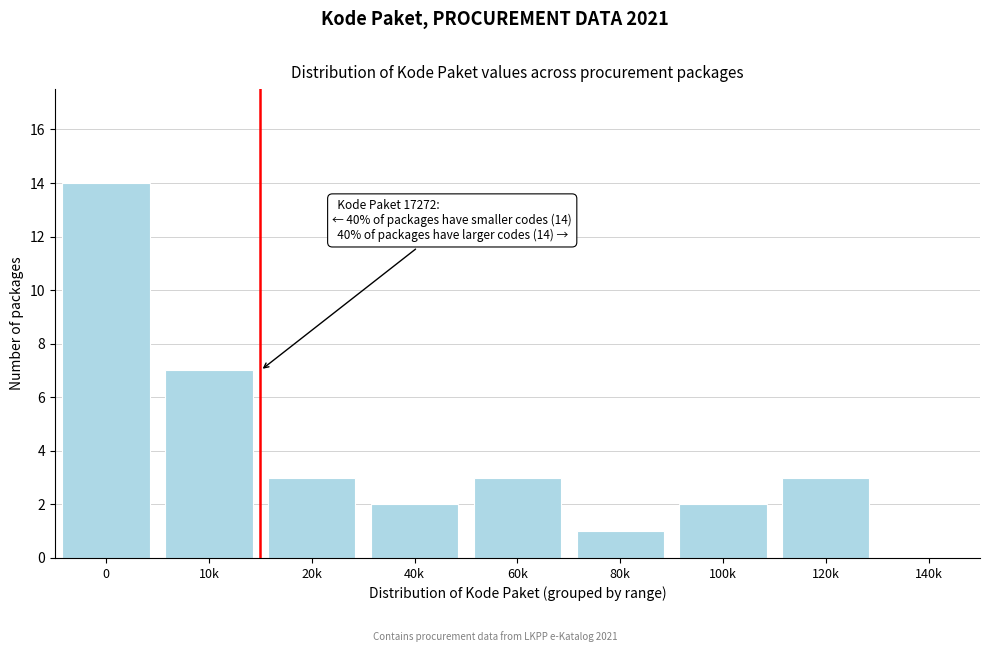

Reading right to left, extract all data points from this chart.

140k=0	120k=3	100k=2	80k=1	60k=3	40k=2	20k=3	10k=7	0=14